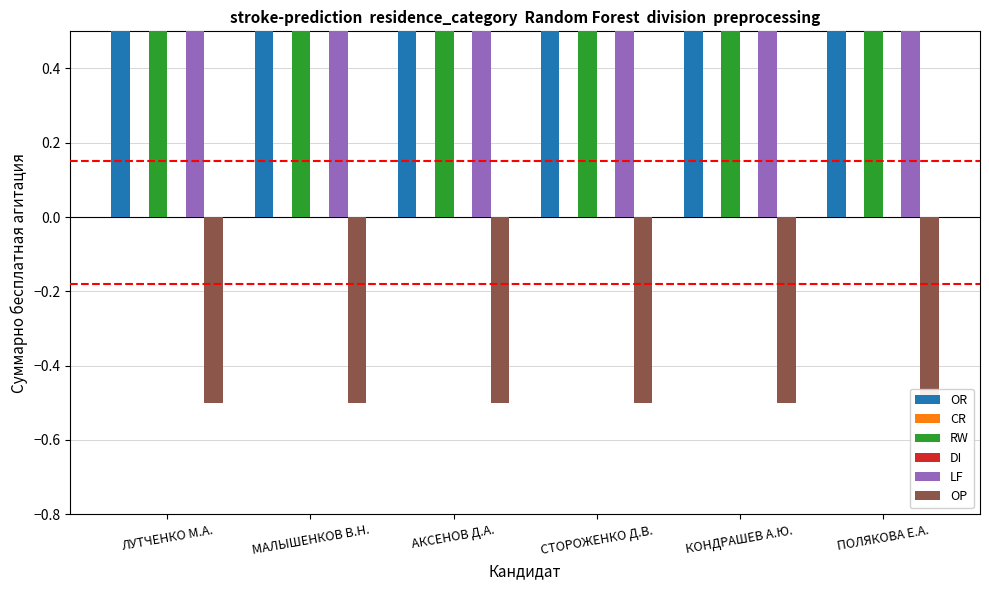

Which series has the largest range (max minus min)?

OR